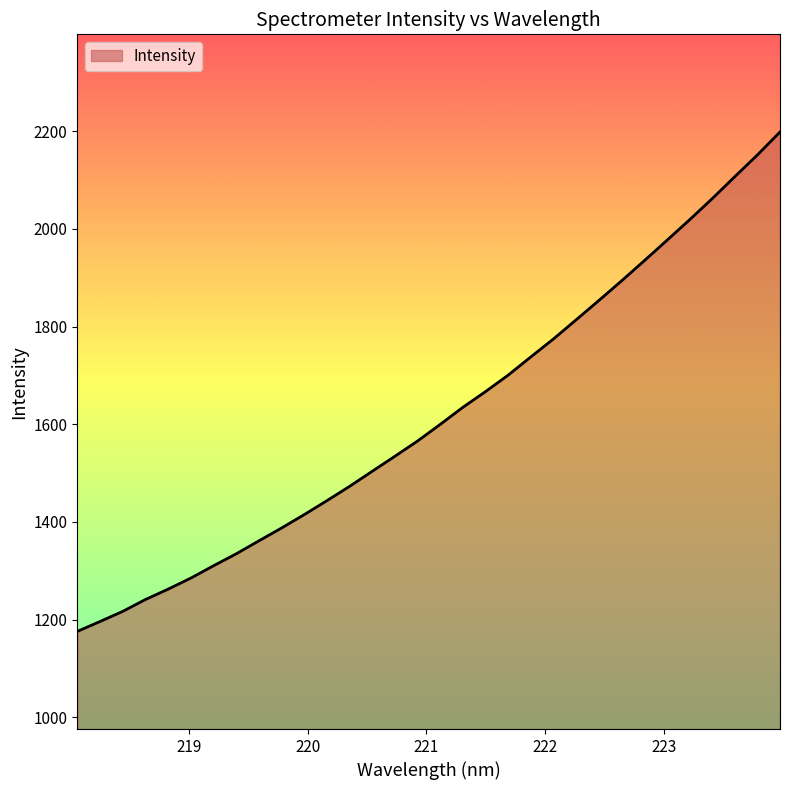

What is the smallest value displayed?

1175.8